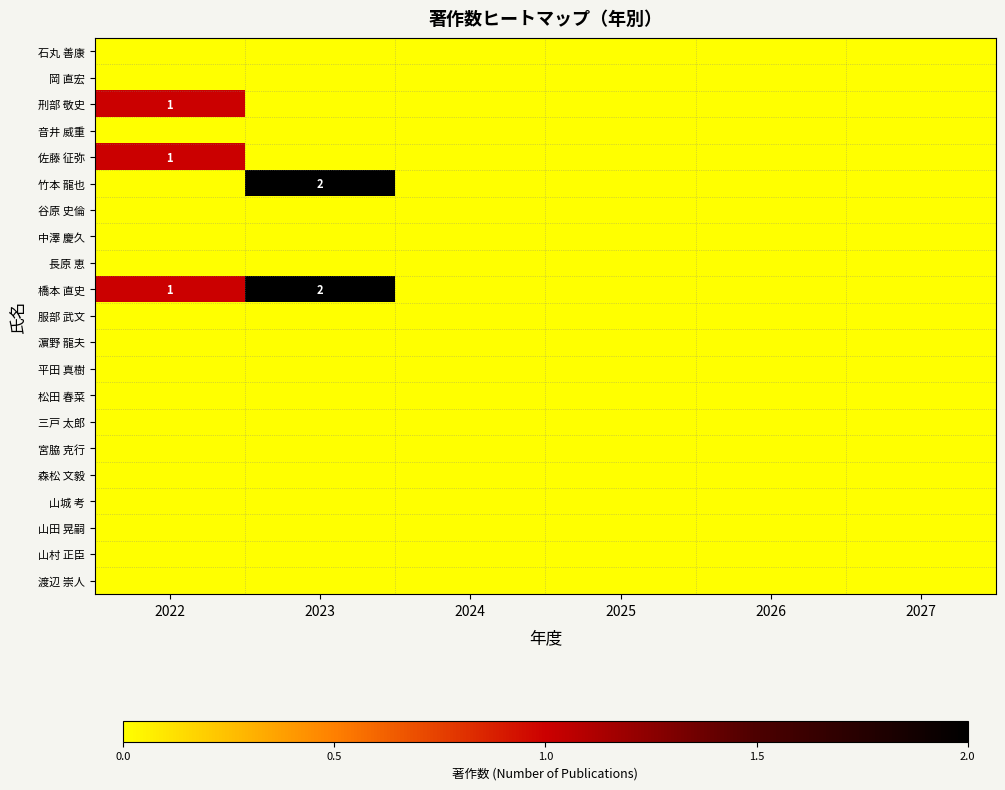

At which category is the sum across all series the highest?

2023